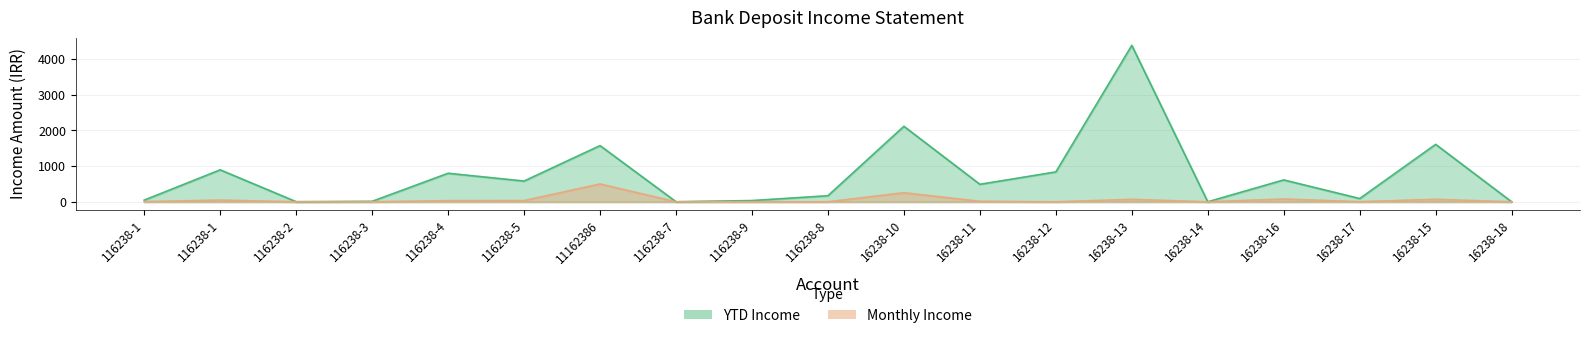

Rank the series by their maximum value, from highest to lowest.

YTD Income, Monthly Income